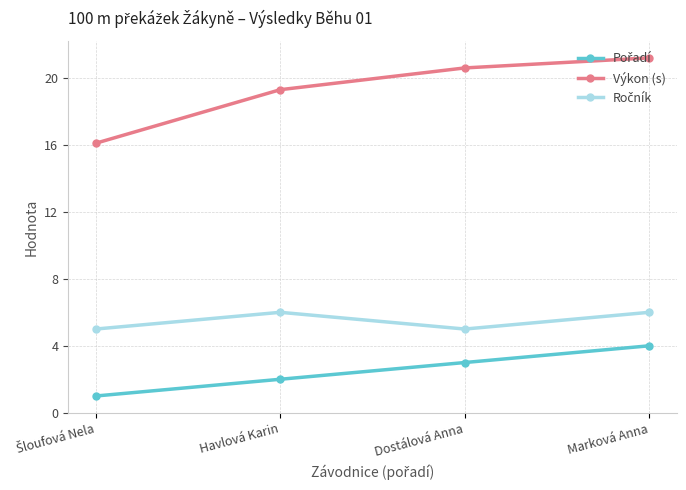

True or false: Výkon (s) has a value of 20.6 at Dostálová Anna.

True